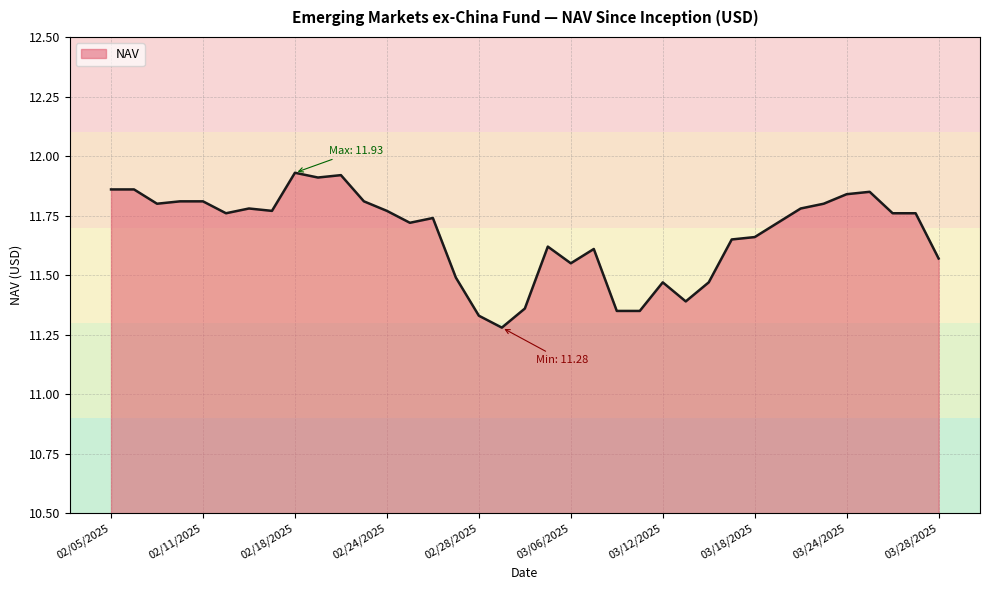

What is the difference between the second highest and second lowest values?

0.6